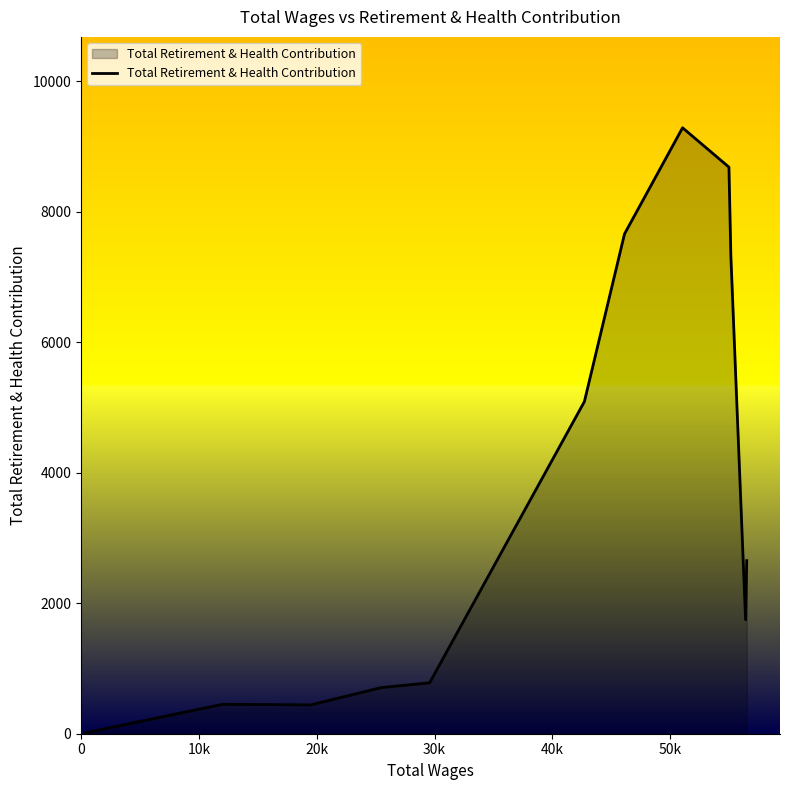

What is the maximum value shown in the chart?

9284